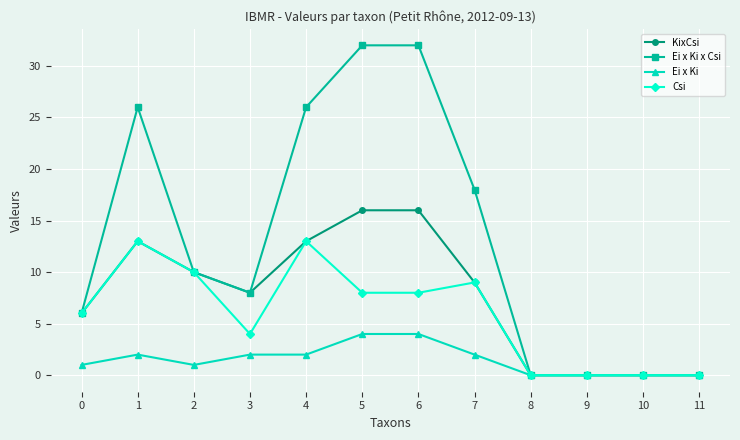

List the series in order of their peak value, lowest first.

Ei x Ki, Csi, KixCsi, Ei x Ki x Csi